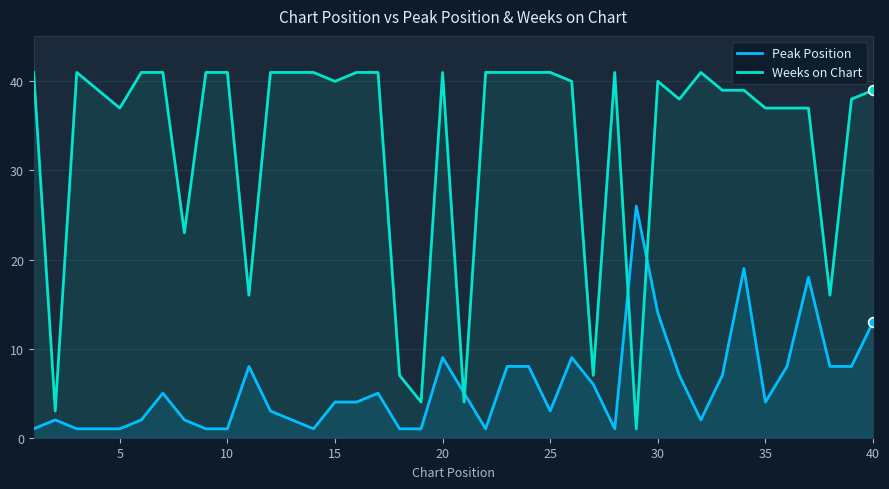

Read the Weeks on Chart value at 15.

40